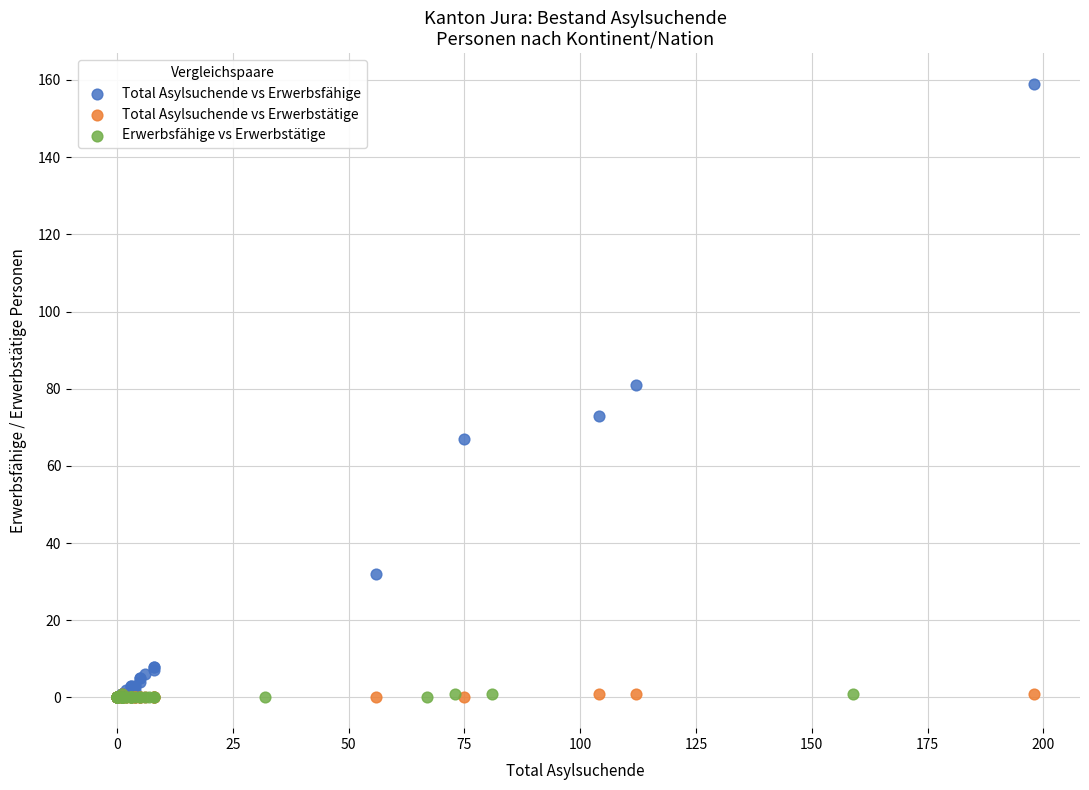

Which series contains the highest Y value?

Total Asylsuchende vs Erwerbsfähige